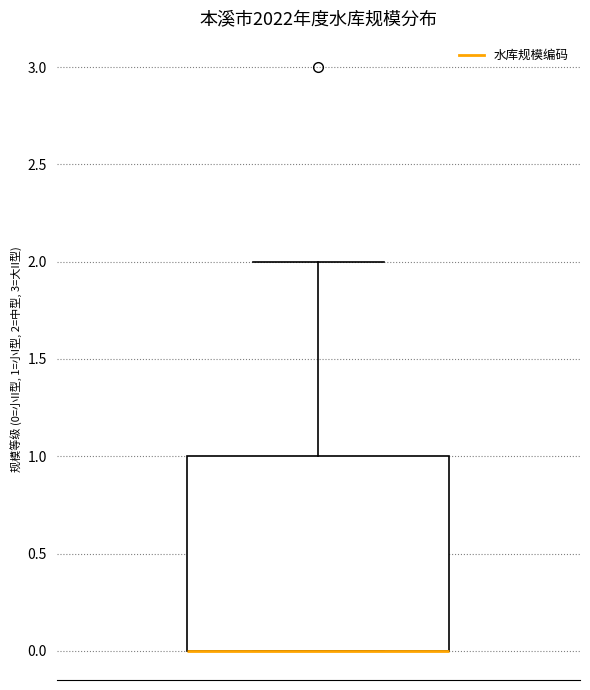

Read this box plot against the y-axis: the position of the median line, the range covered by the box, and the ends of both whiskers. The values are not printed on the chart, so give them approximately, as read against the axis.

median 0 (drawn on the box's lower edge), box 0 to 1, whiskers 0 to 2